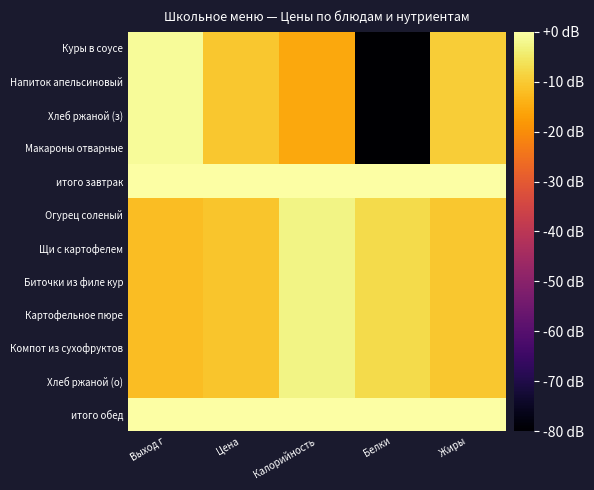

Between Белки and Жиры, which series saw the biggest shift?

Куры в соусе